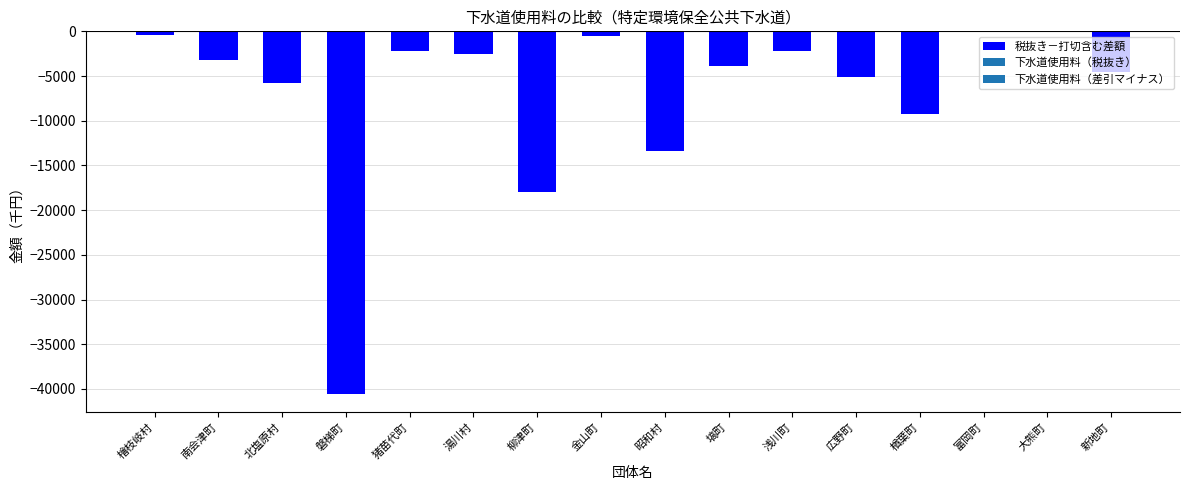

Is it true that the value at 昭和村 is -13423?

True